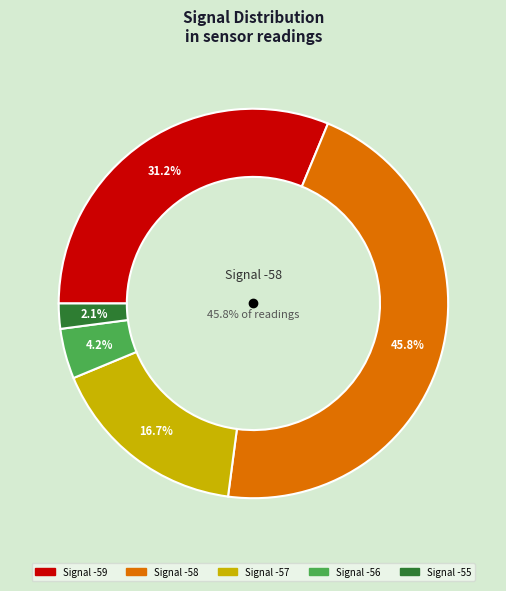

Is it true that -58 is 17% of the pie?

False